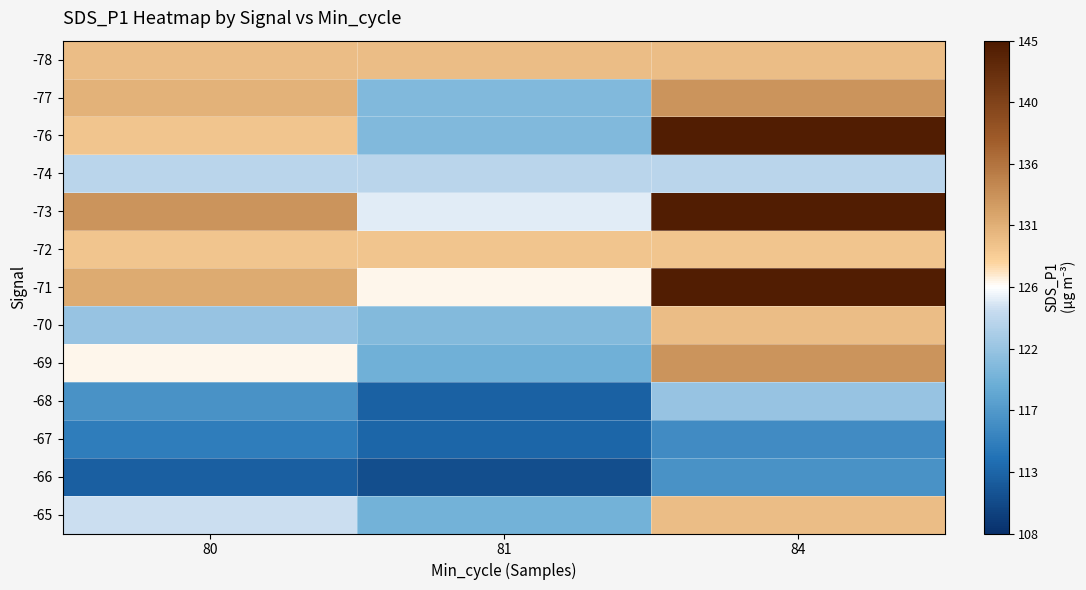

Which series has the largest total across all categories?

-73